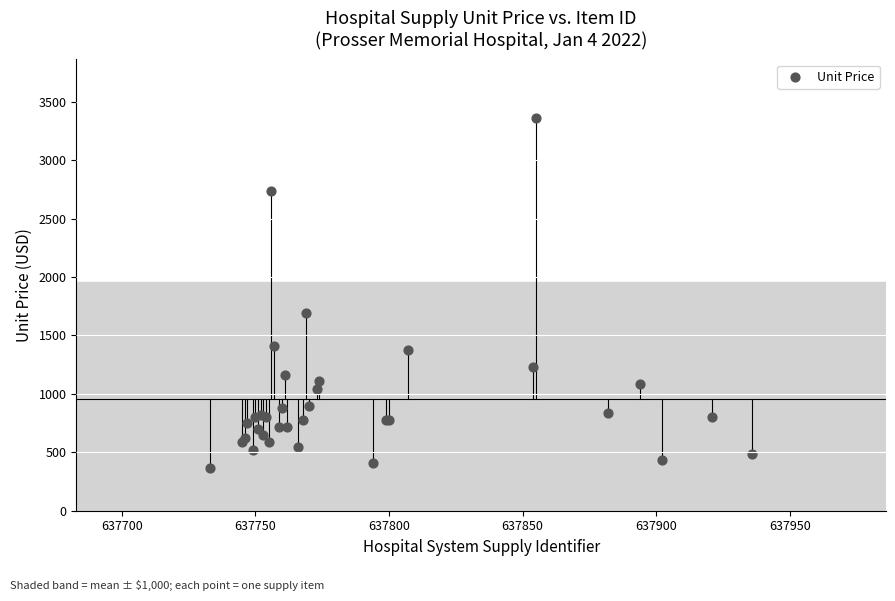

What Y value in the scatter plot is closest to 1861?

1690.0